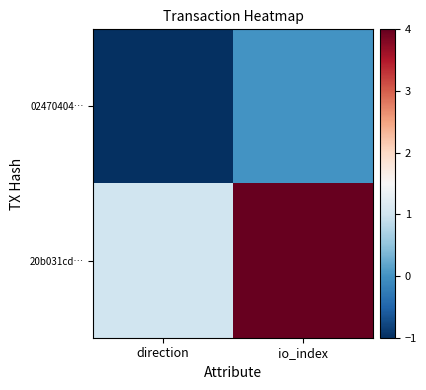

Rank the series by their average value, from lowest to highest.

02470404…, 20b031cd…